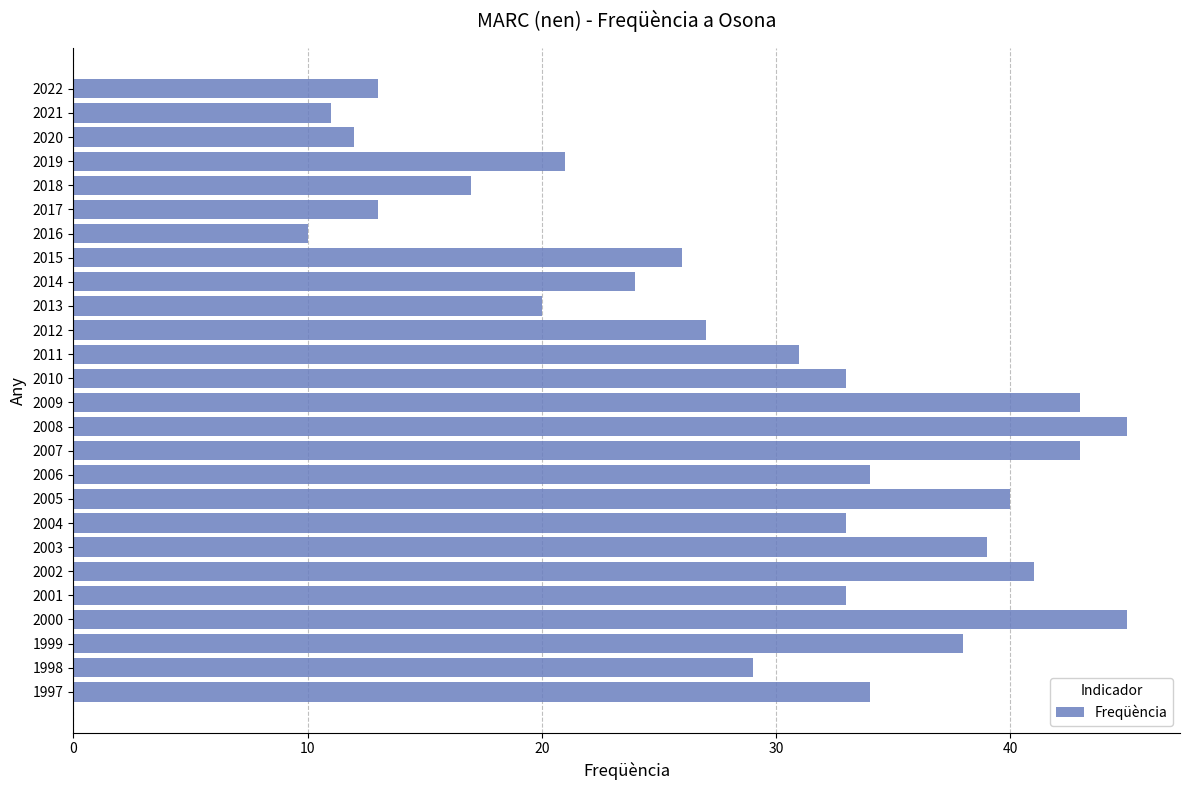

What is the difference between the maximum and minimum values?

35